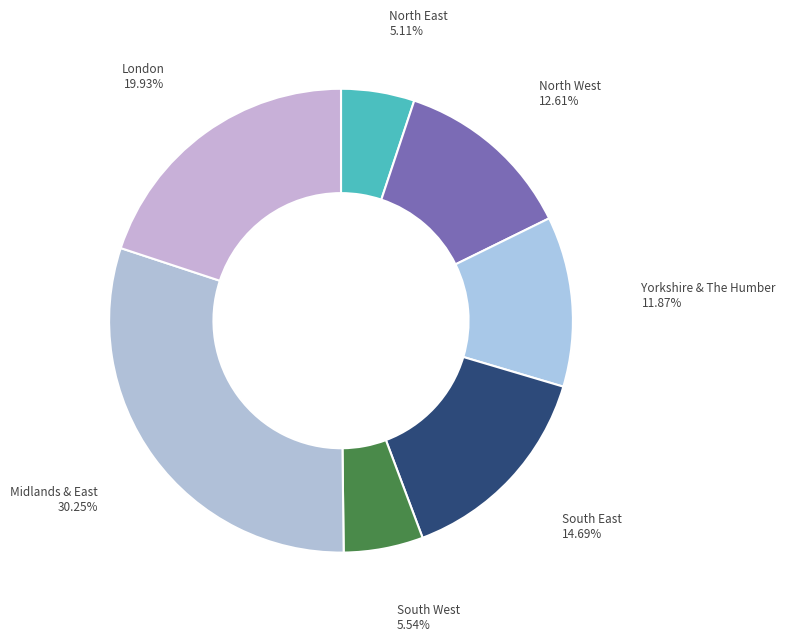

What is the largest slice in the pie chart?

Midlands & East